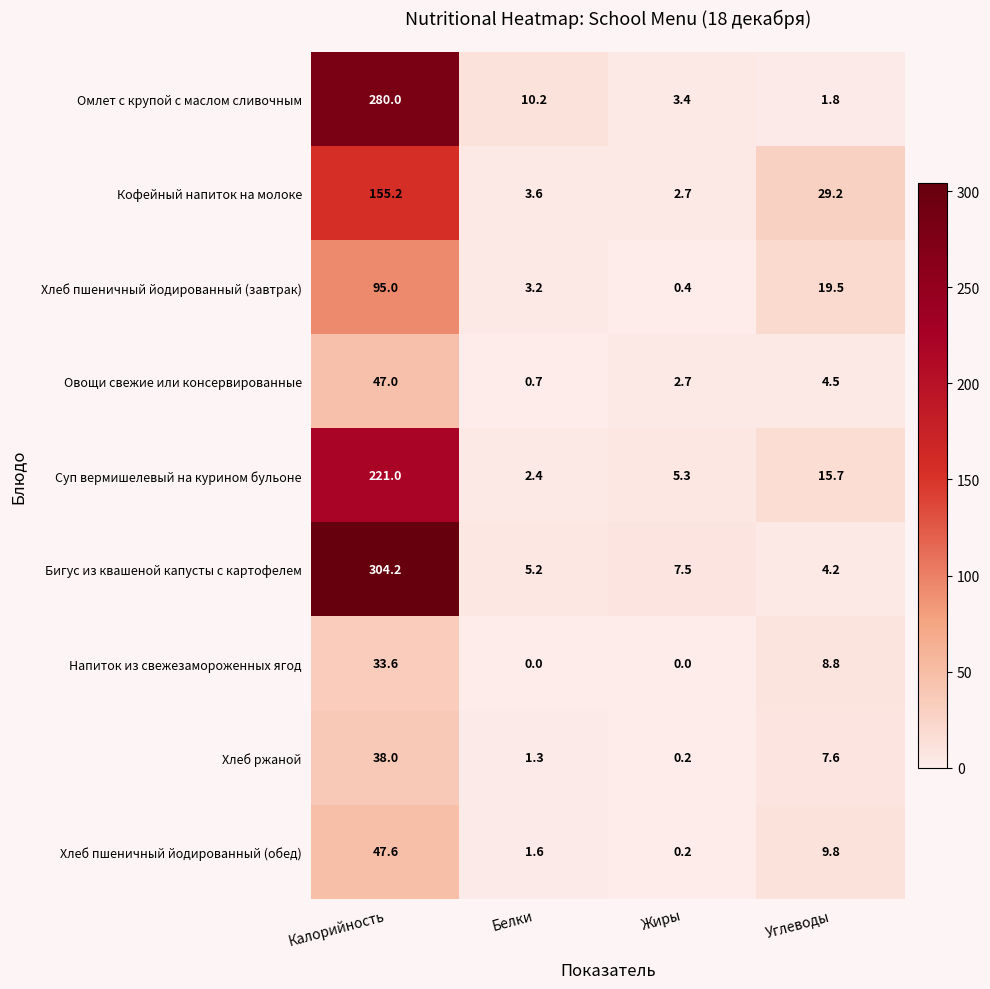

Where is Хлеб ржаной nearest to the value 19?

Углеводы